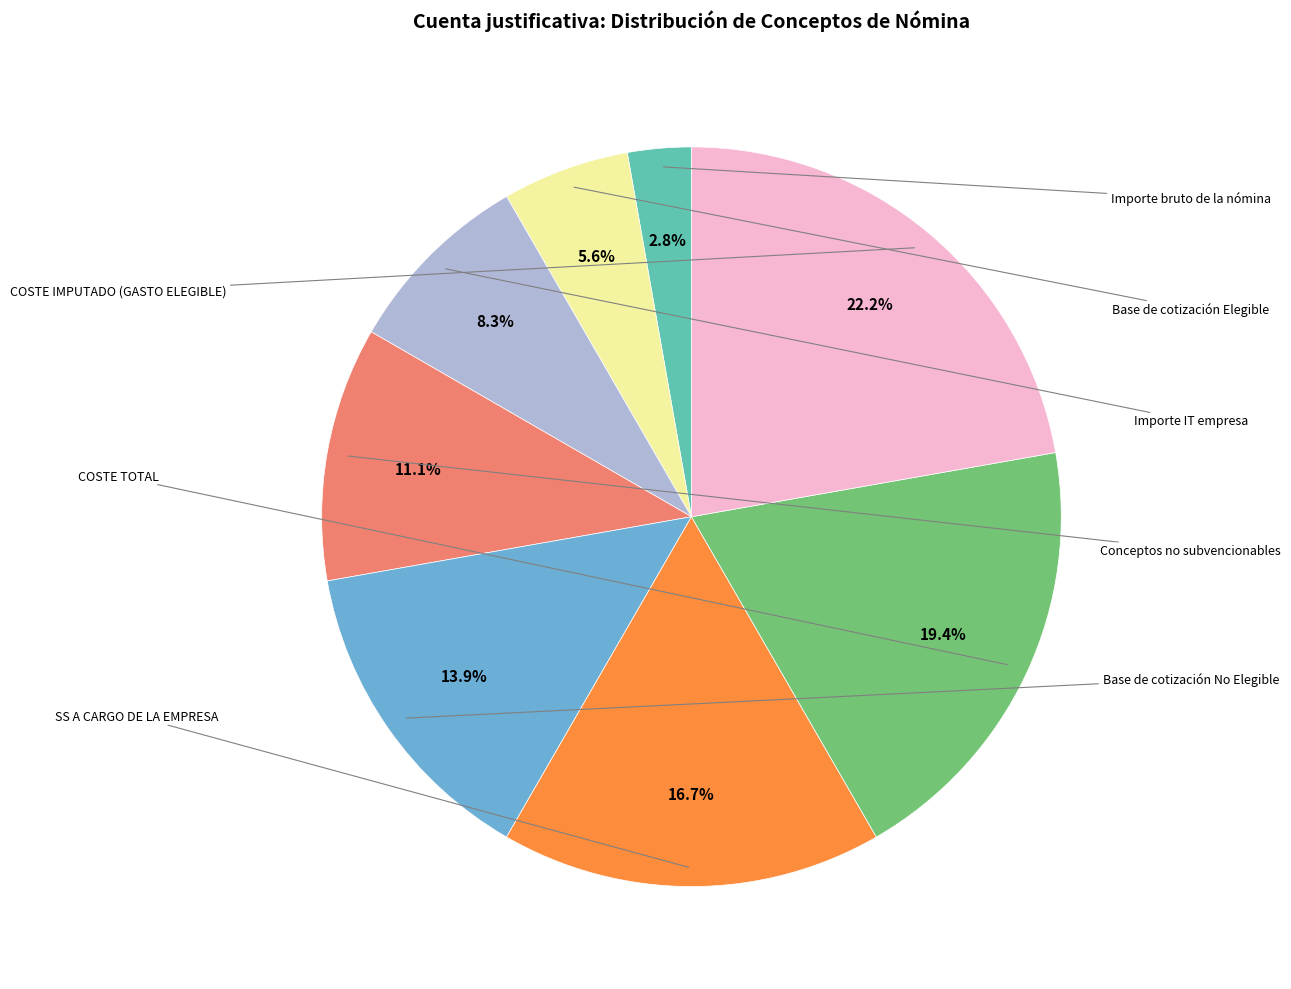

Is there any slice that represents more than half of the pie?

No